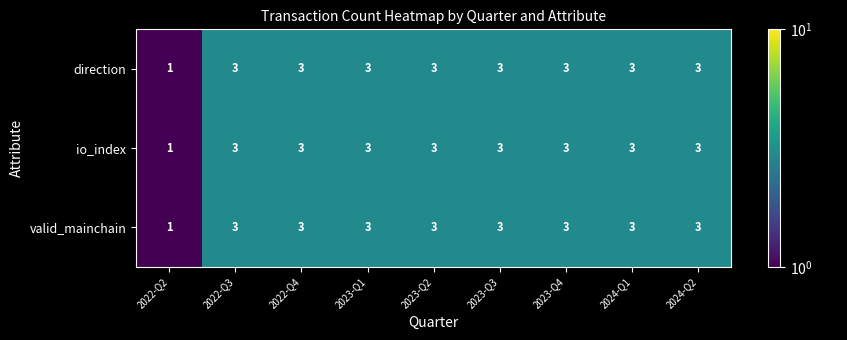

At which label is io_index closest to 2?

2022-Q2